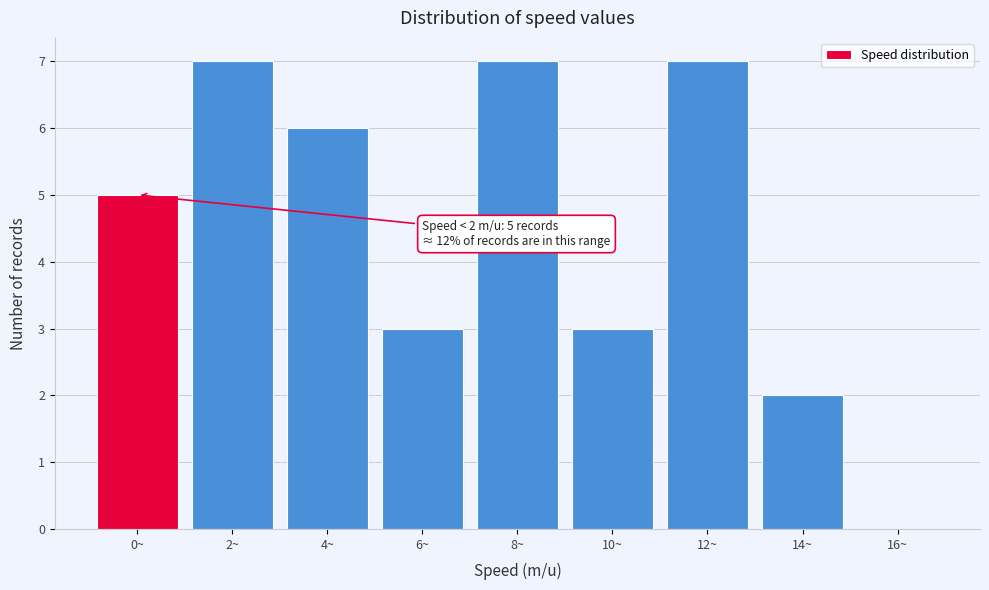

Reading left to right, list all the values displayed in this chart.

0~=5	2~=7	4~=6	6~=3	8~=7	10~=3	12~=7	14~=2	16~=0